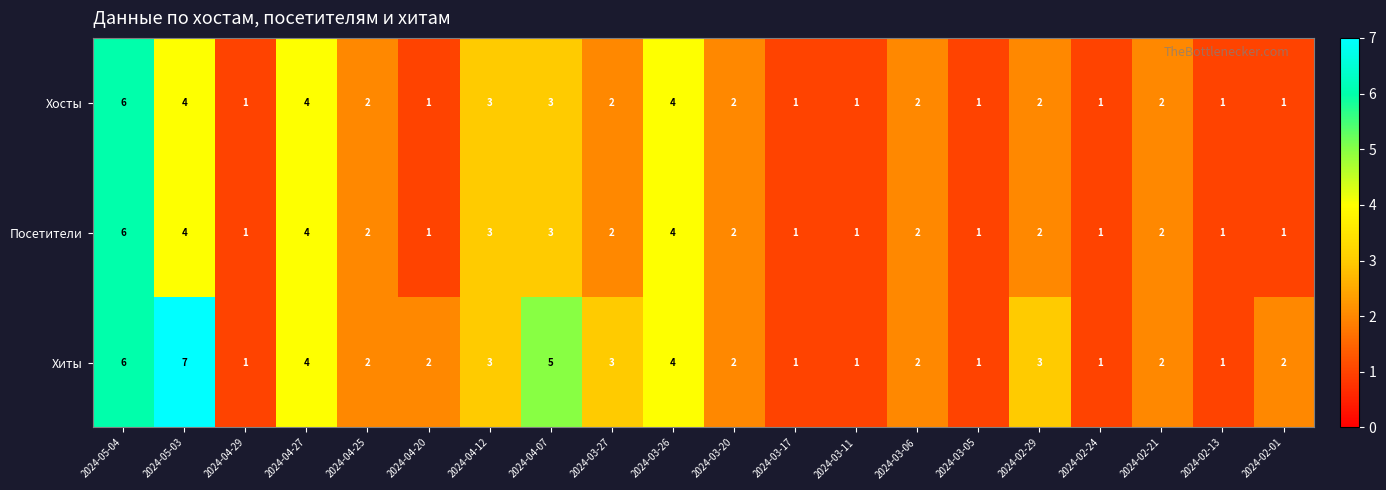

At which label does Хиты first exceed 2?

2024-05-04